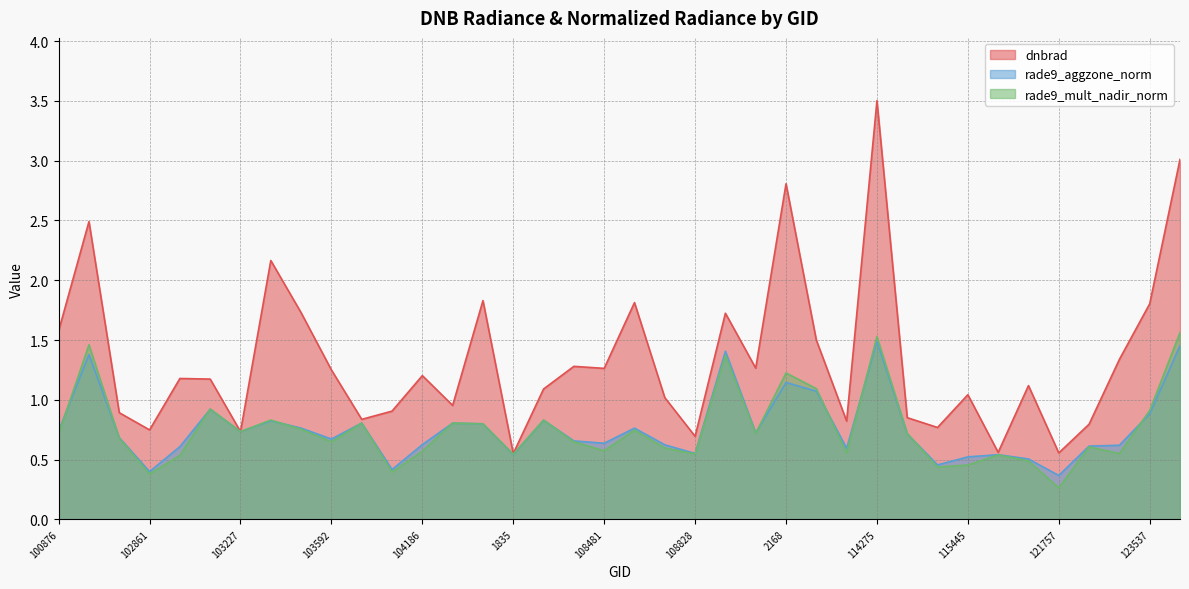

What is the difference between the second highest and second lowest values in the rade9_aggzone_norm series?

1.1